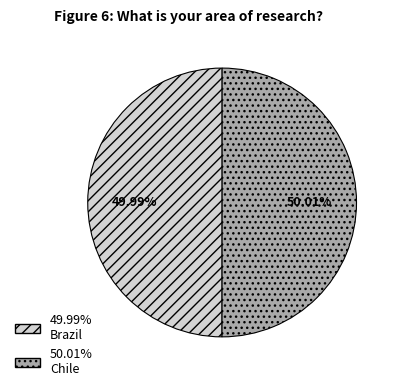

Is there any slice that represents more than half of the pie?

Yes